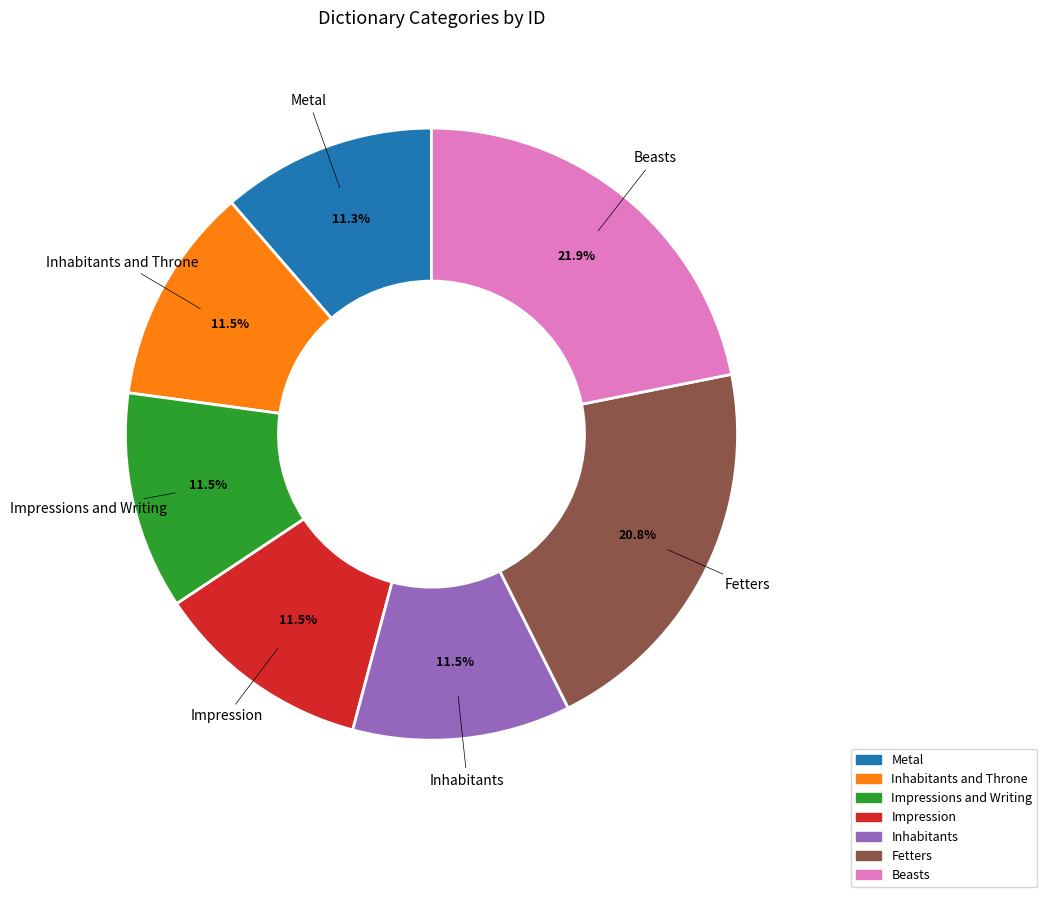

True or false: Impression accounts for 1% of the total.

False